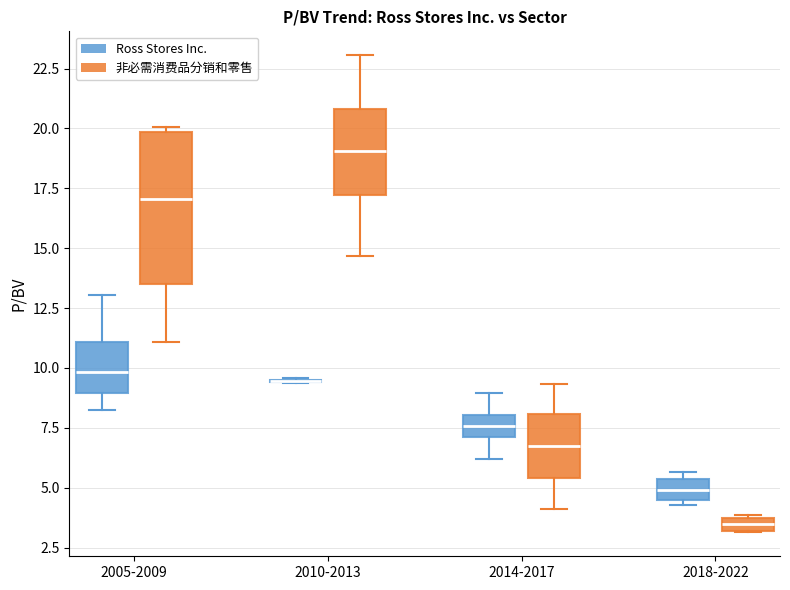

Comparing the boxes themselves (not the whiskers), which one is the tallest?

2005-2009 (非必需消费品分销和零售)